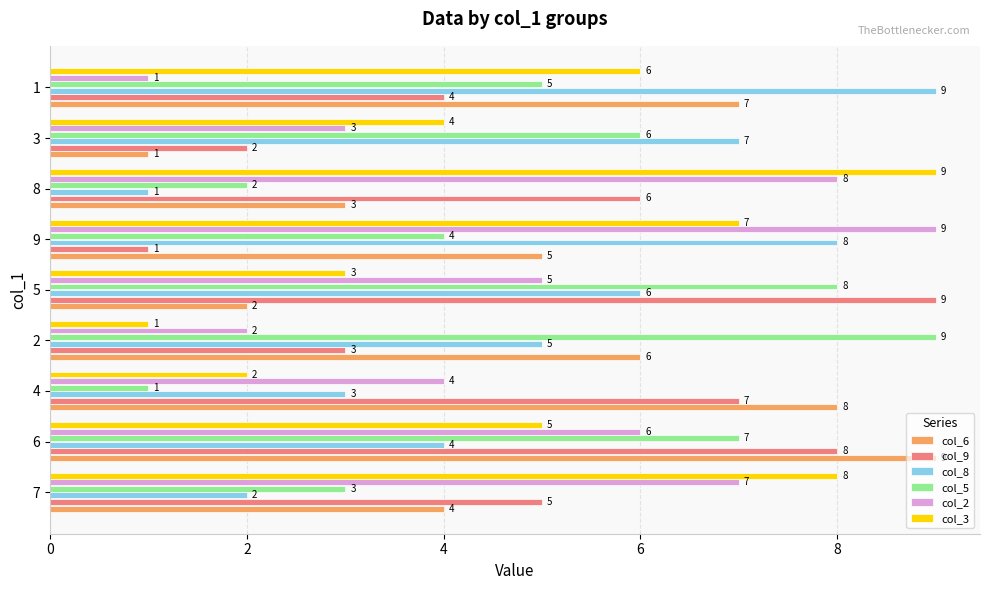

What are all the series names shown in the legend?

col_6, col_9, col_8, col_5, col_2, col_3